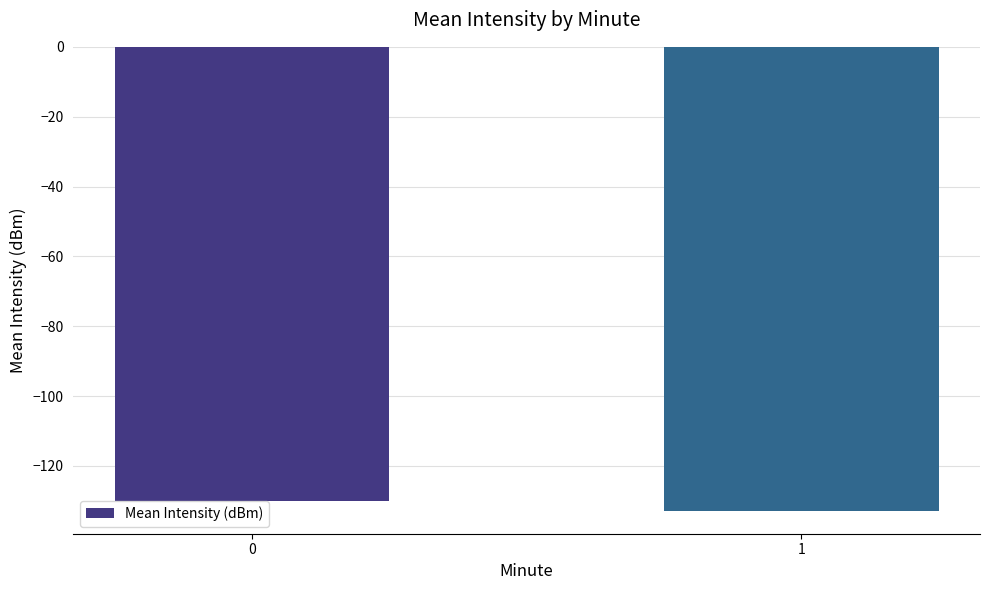

Rank the categories by value from lowest to highest.

1, 0